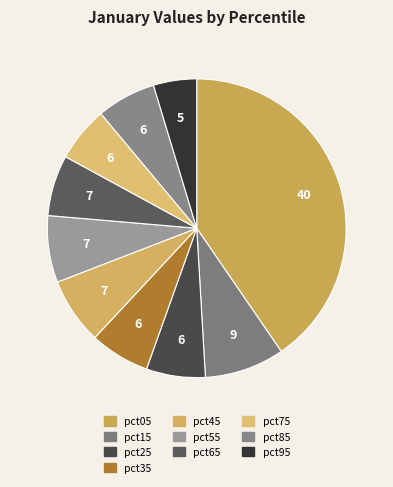

Is there a majority slice in this chart?

No